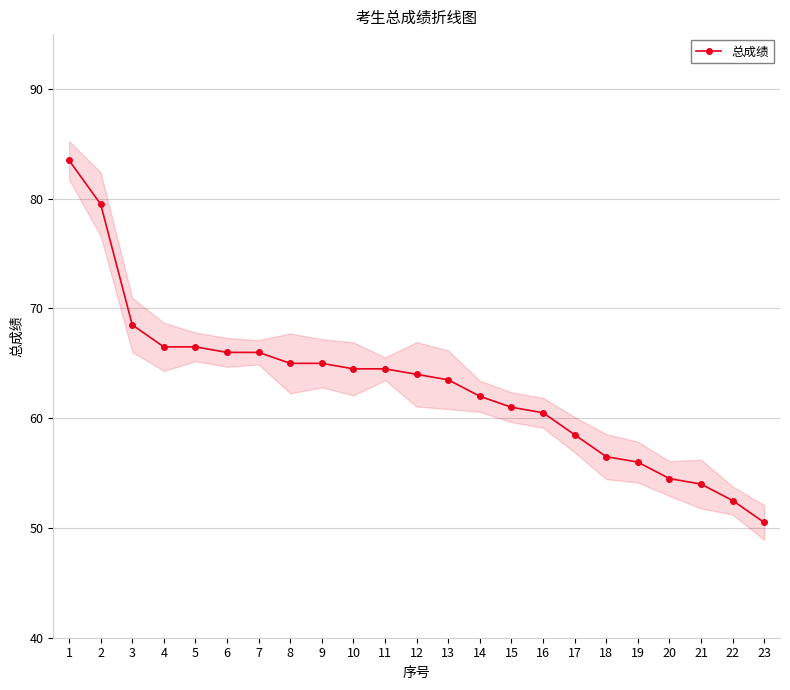

True or false: the data shows 58.5 at 17.

True